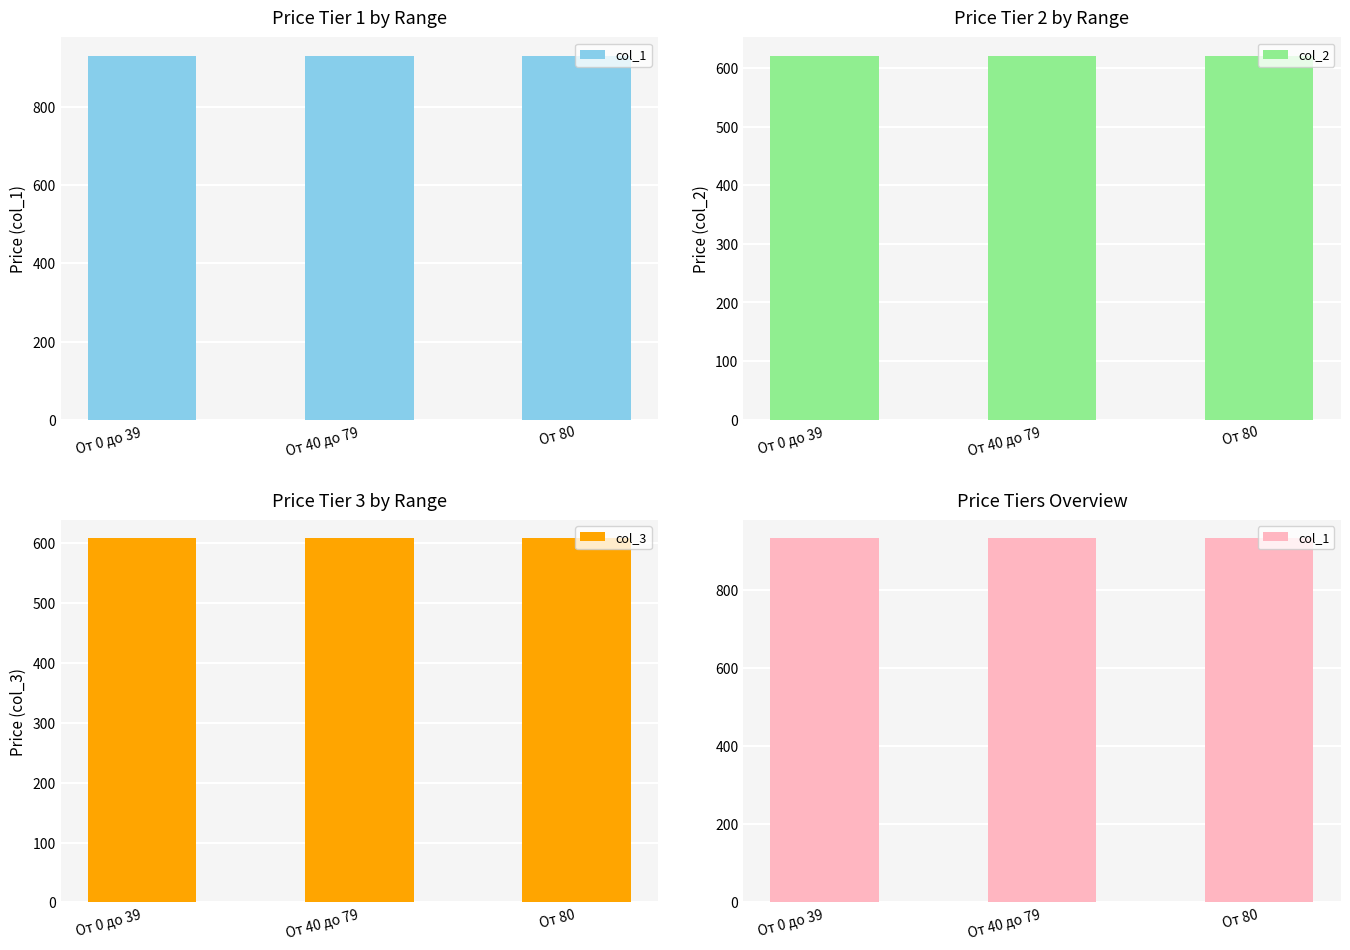

Between От 0 до 39 and От 40 до 79, which series saw the biggest shift?

col_1